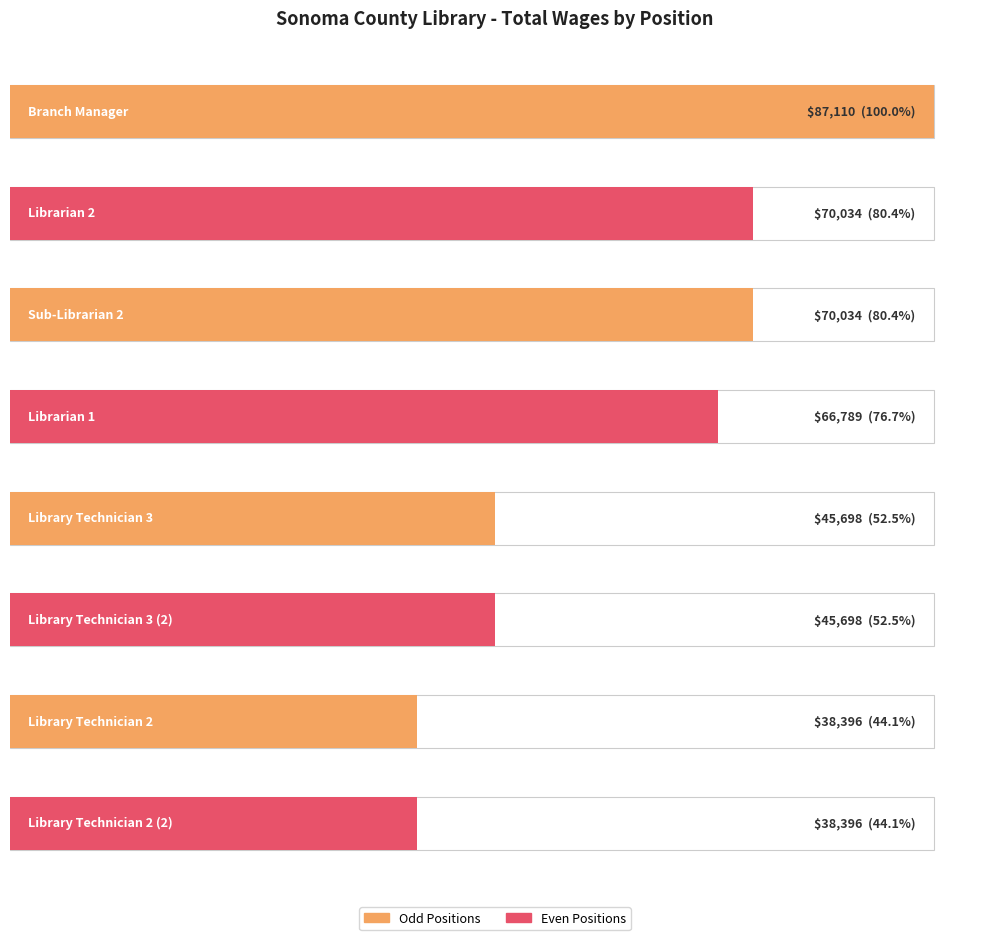

Where does the data first go above 66789?

Branch Manager